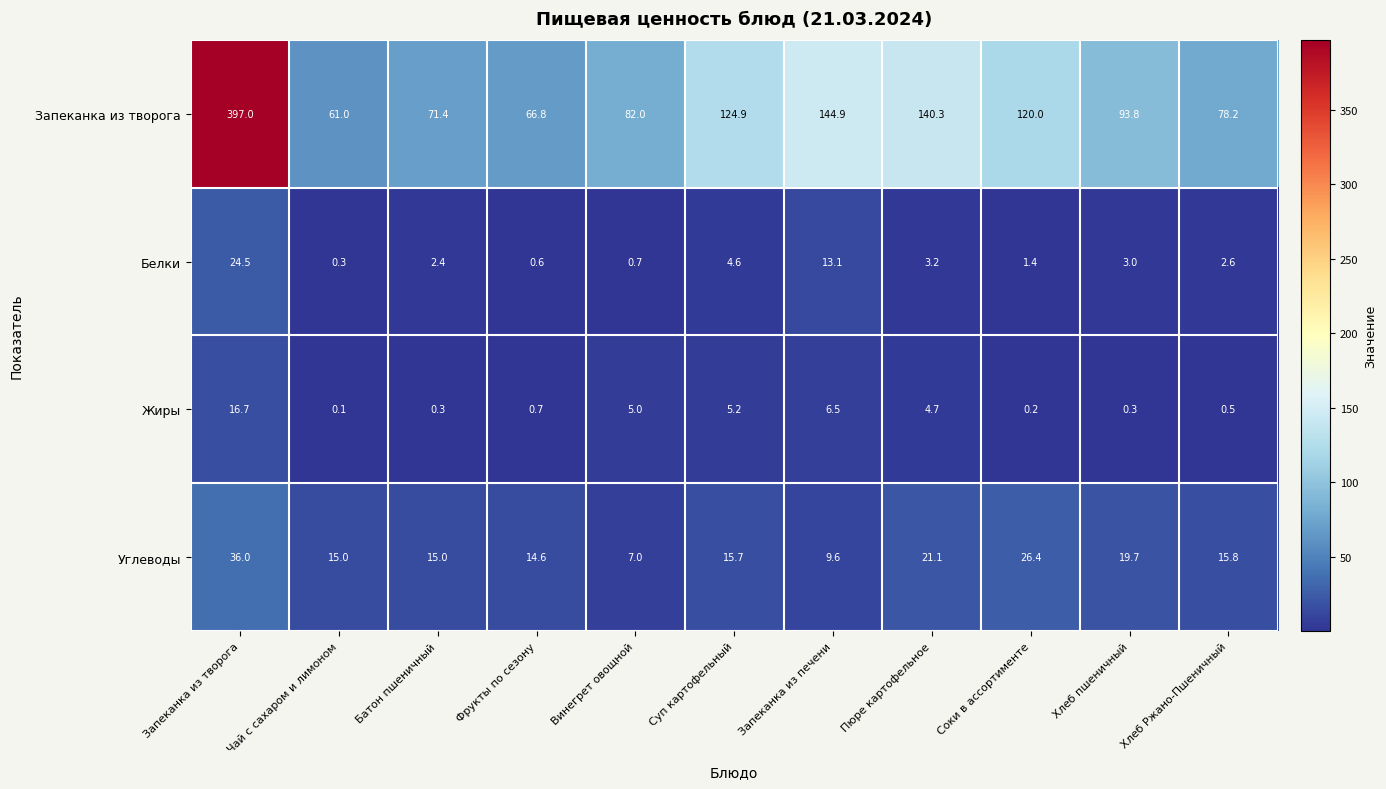

At how many categories does at least one series exceed 101?

5